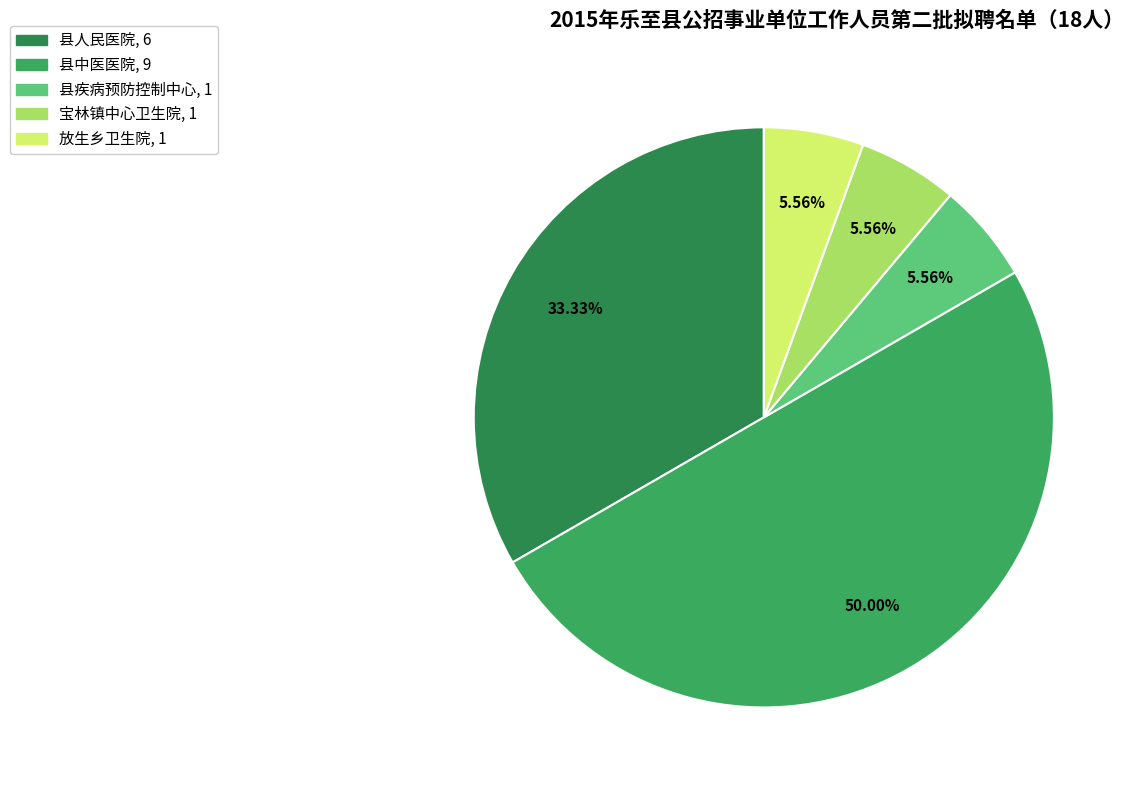

To the nearest percent, what is the difference between the 县疾病预防控制中心 and 县中医医院 slice percentages?

44%